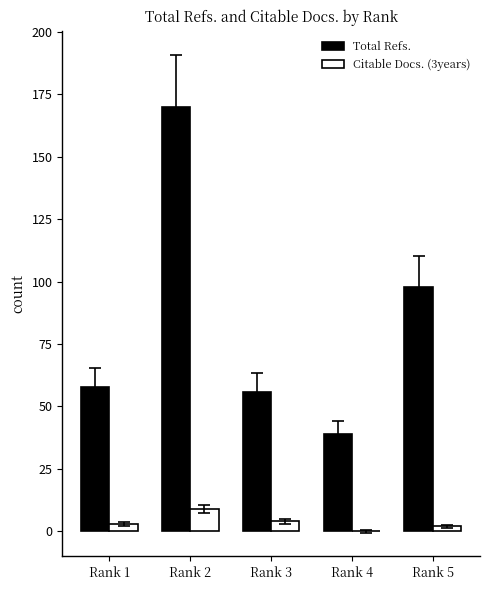

Is the value of Total Refs. at Rank 1 greater than the value of Citable Docs. (3years) at Rank 3?

Yes